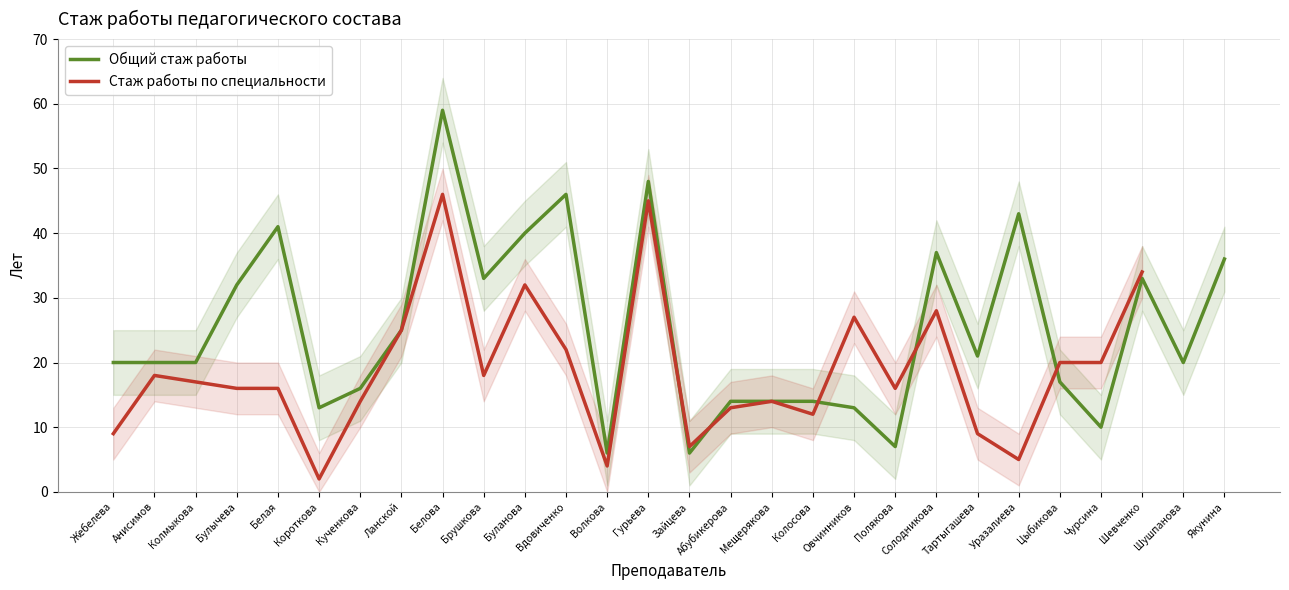

What is the greatest value displayed?

59.0